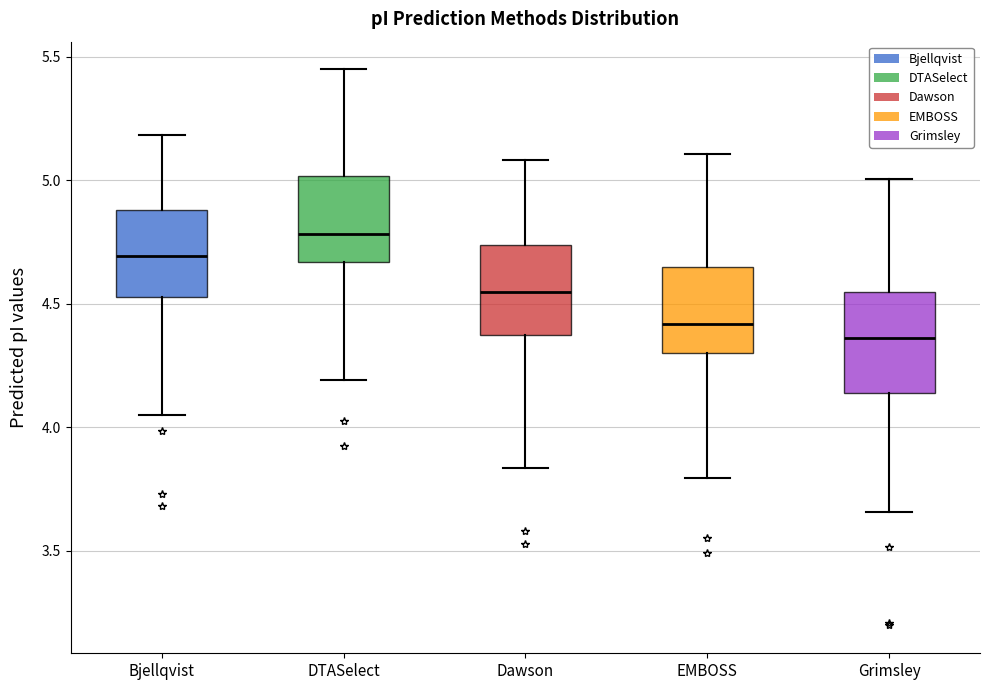

Which box has the highest median line?

DTASelect